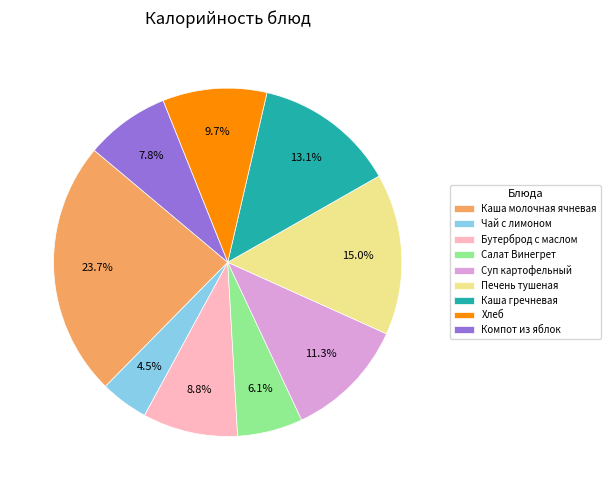

What is the ratio of the value at Бутерброд с маслом to the value at Компот из яблок?

1.1